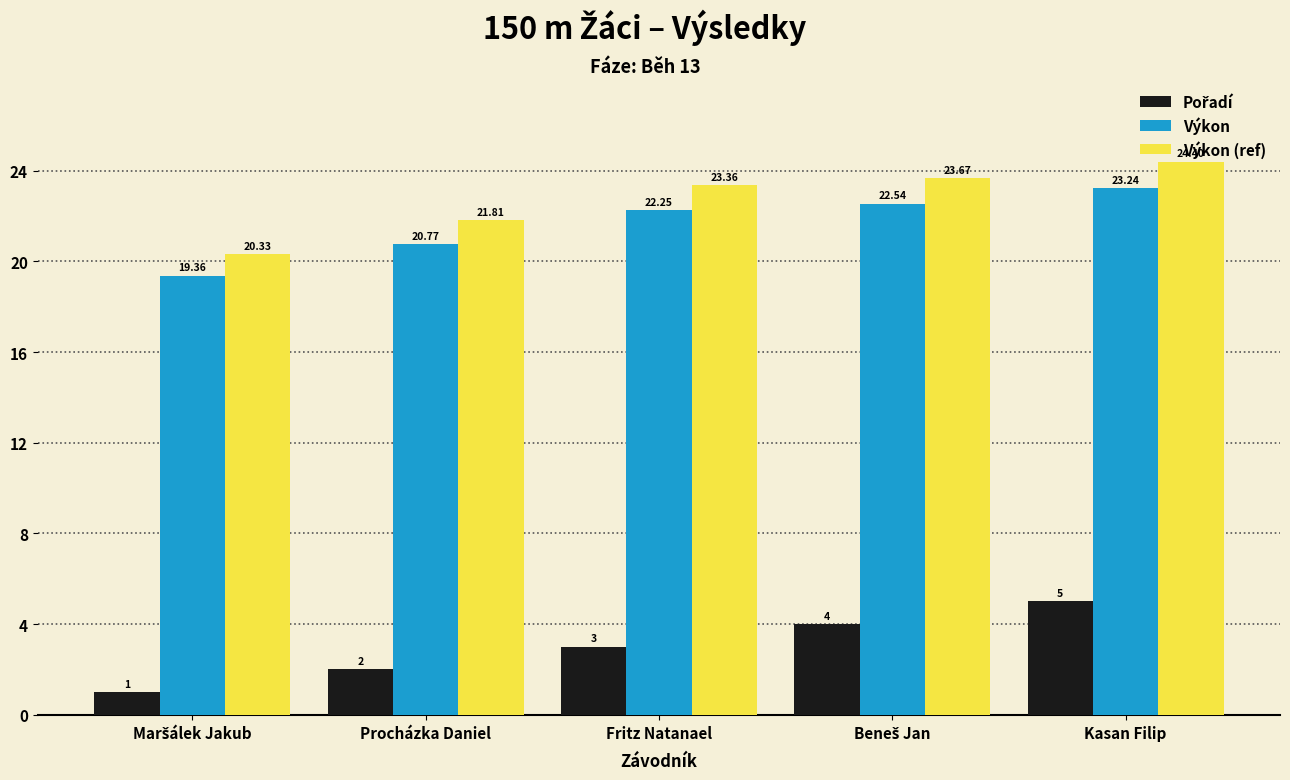

The Výkon series shows 23.2 at Kasan Filip. True or false?

True